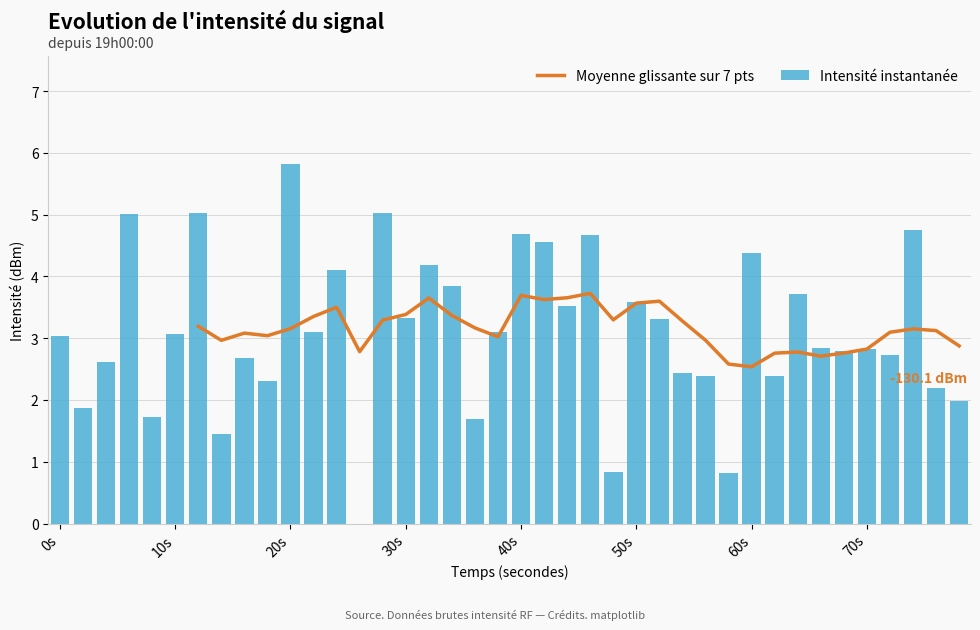

How many values are above zero?

39